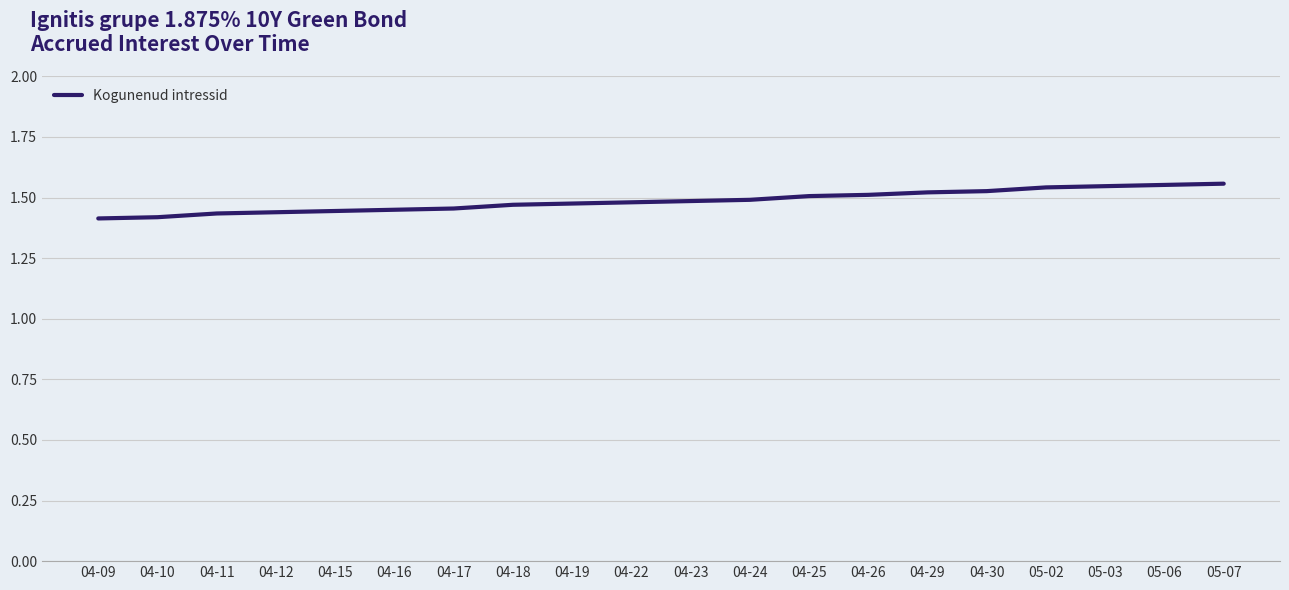

What position from the left is 05-03?

18